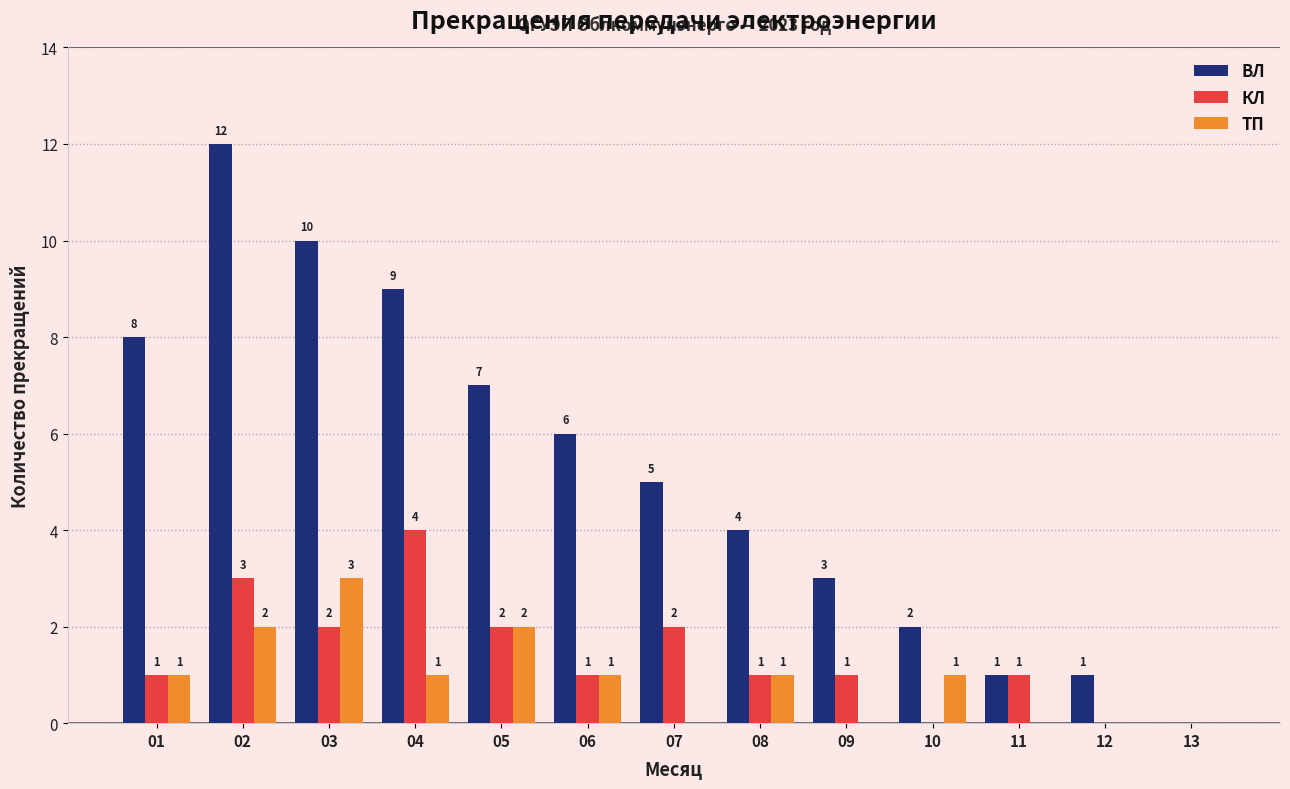

Count the number of data series in this chart.

3